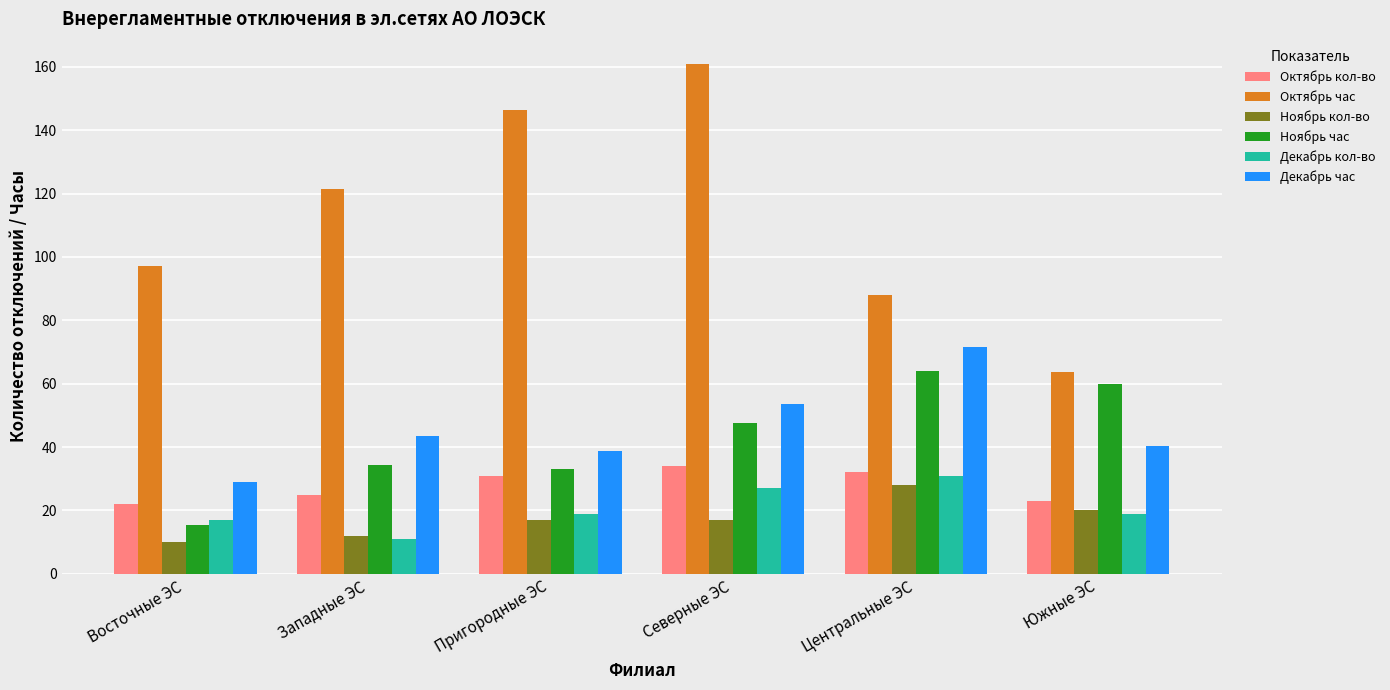

Which series has the largest range (max minus min)?

Октябрь час